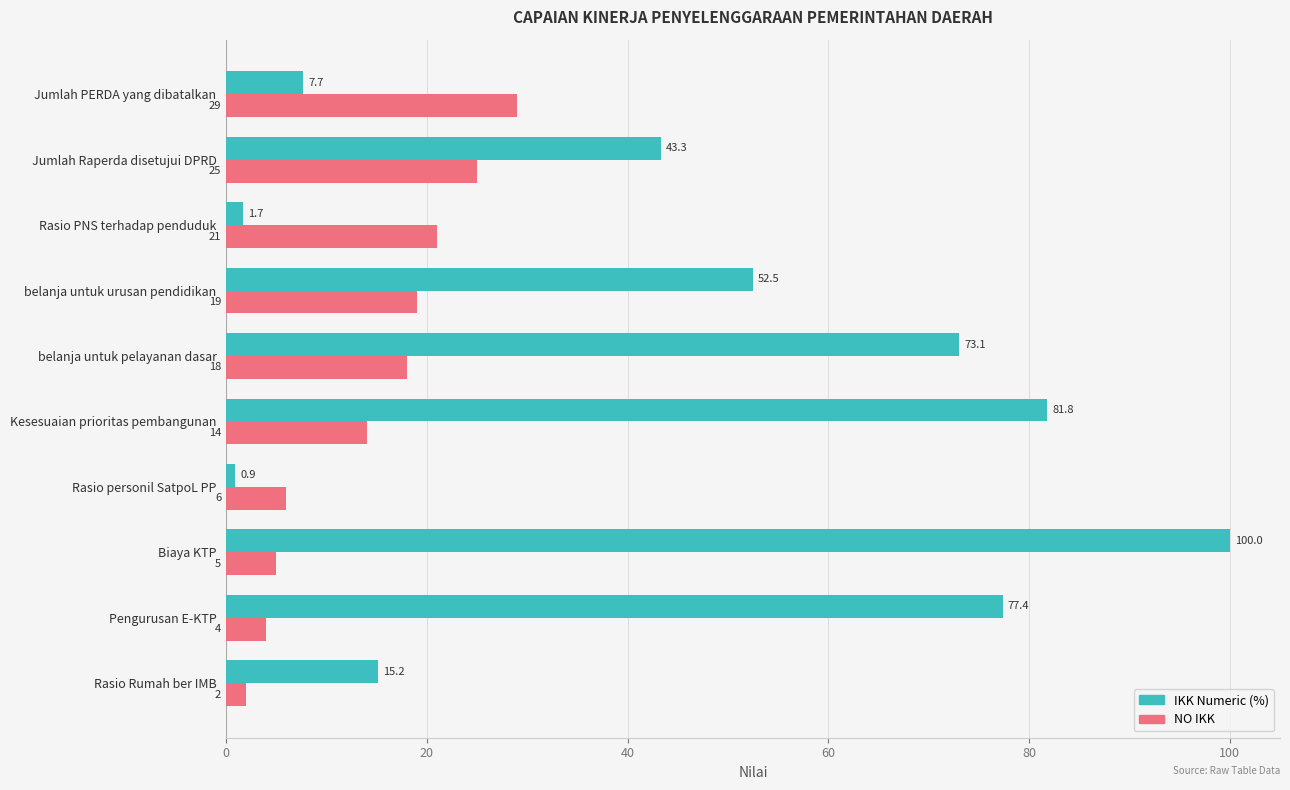

What is the difference between the maximum and second lowest values in the NO IKK series?

25.0